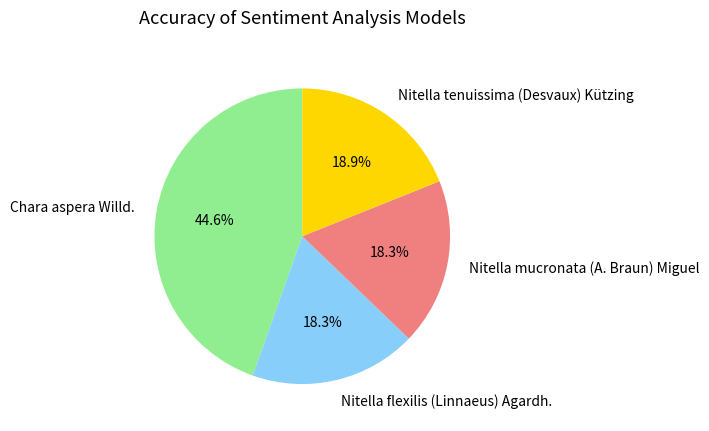

What is the largest slice in the pie chart?

Chara aspera Willd.